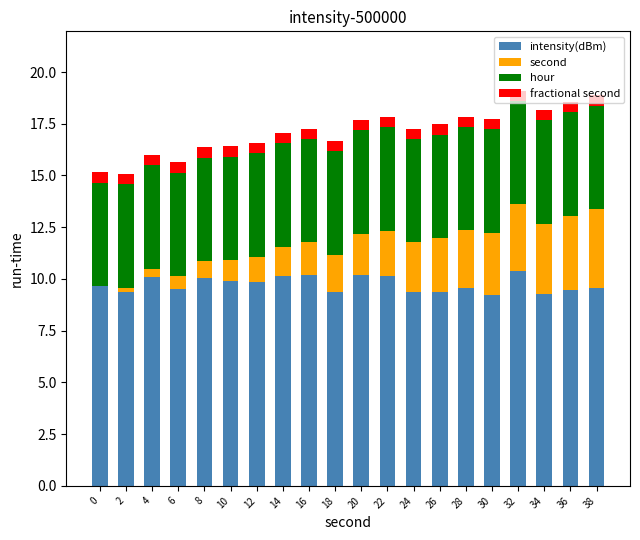

What is the highest value of the intensity(dBm) series?

10.4